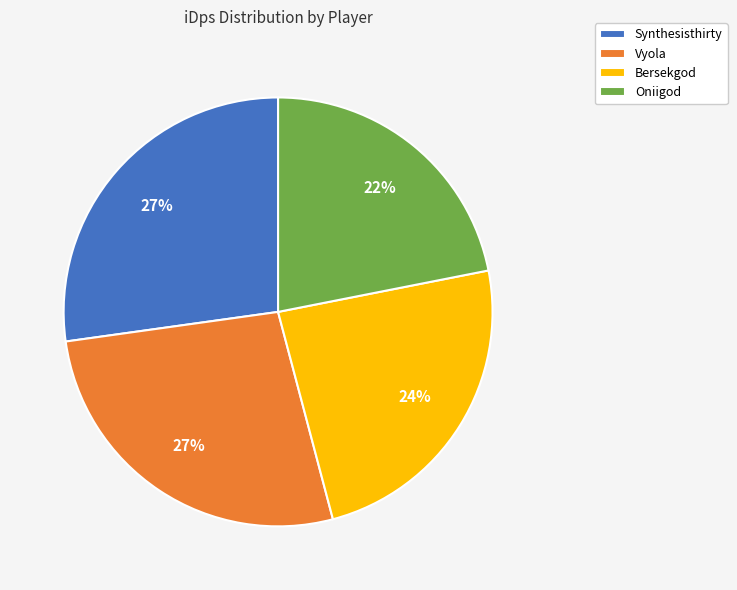

Approximately how many times larger is the value at Oniigod compared to Bersekgod?

0.9